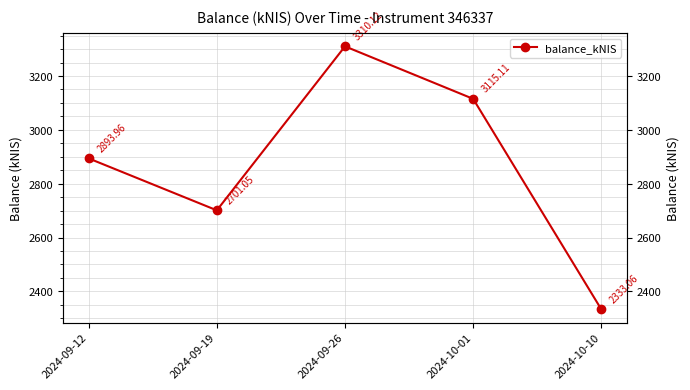

Reading left to right, transcribe all the data shown in this chart.

2894.0	2701.1	3310.1	3115.1	2333.1